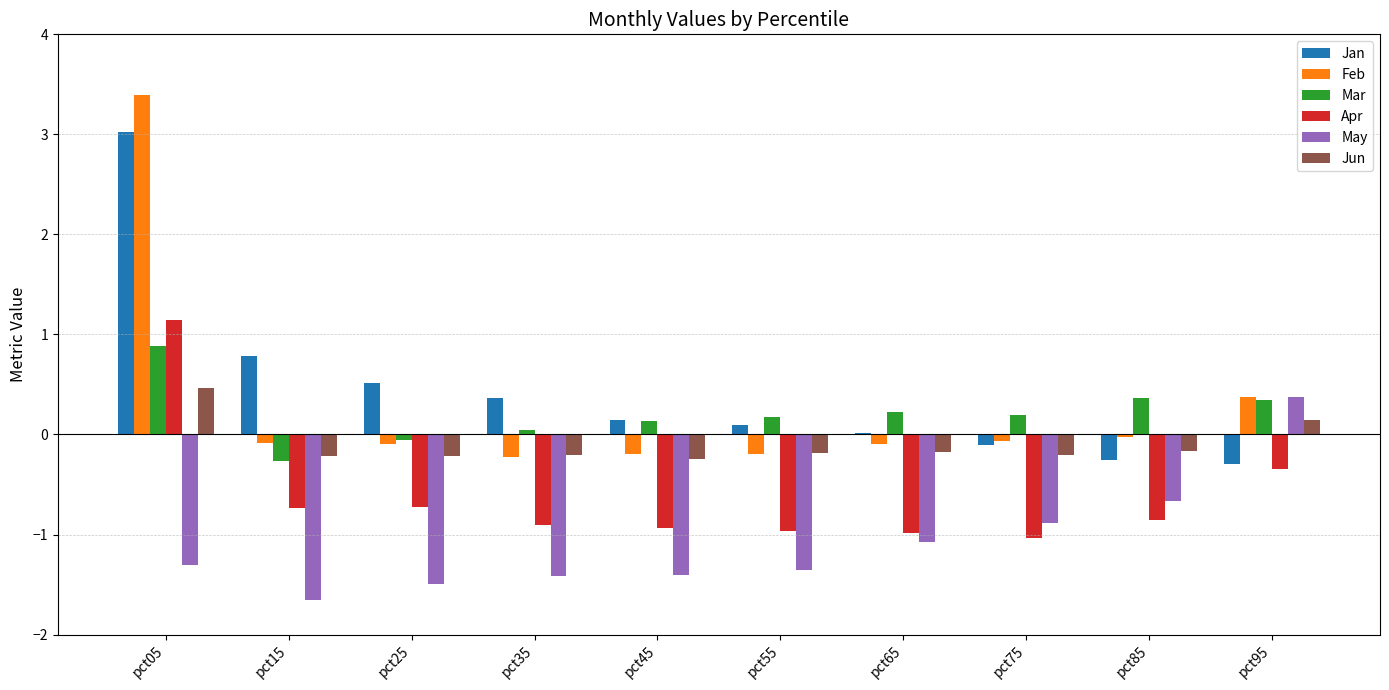

What is the value of the Mar bar at the 7th from the left?

0.2